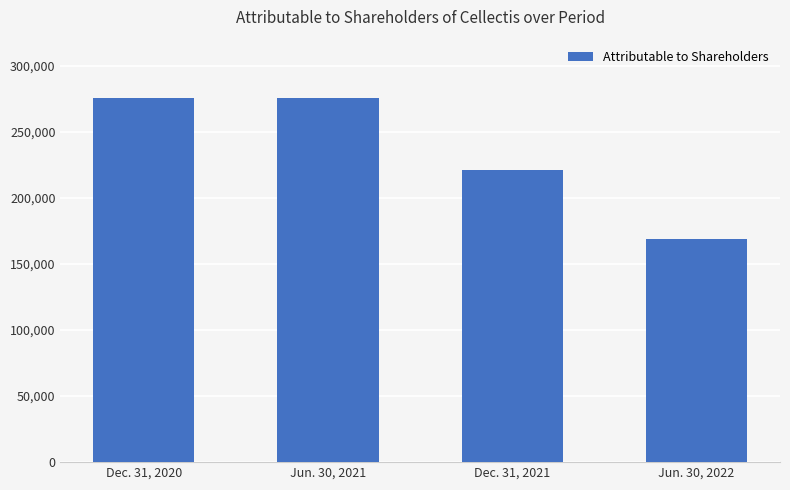

What is the average value?

235416